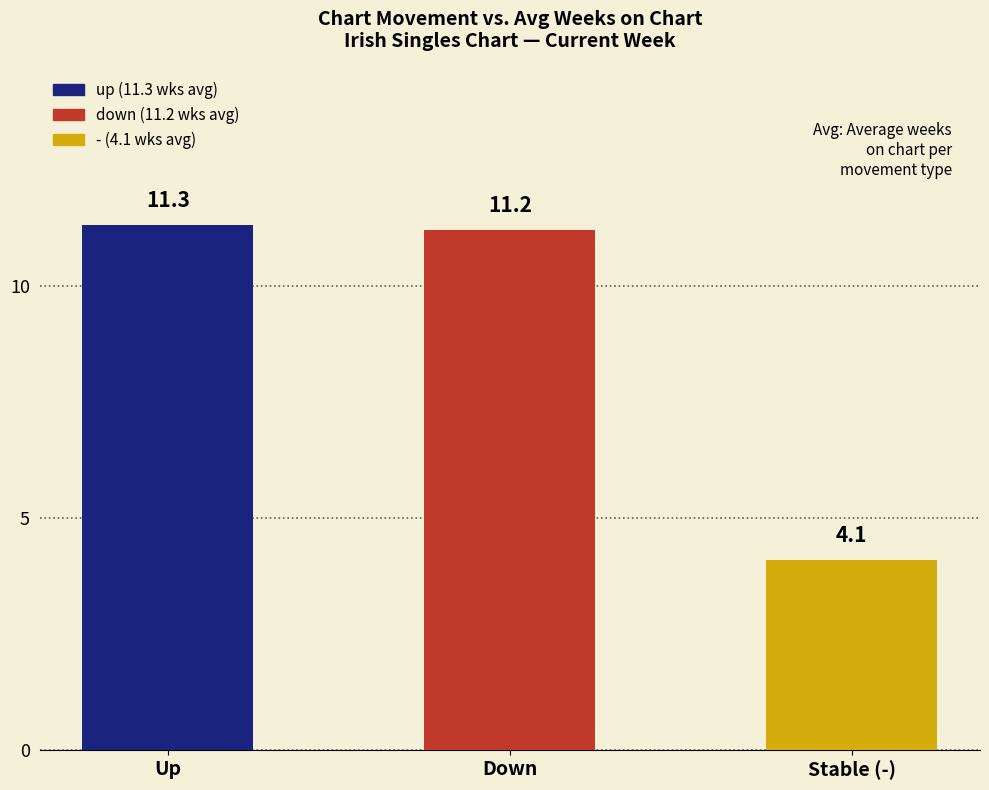

Read the value at Stable (-).

4.1